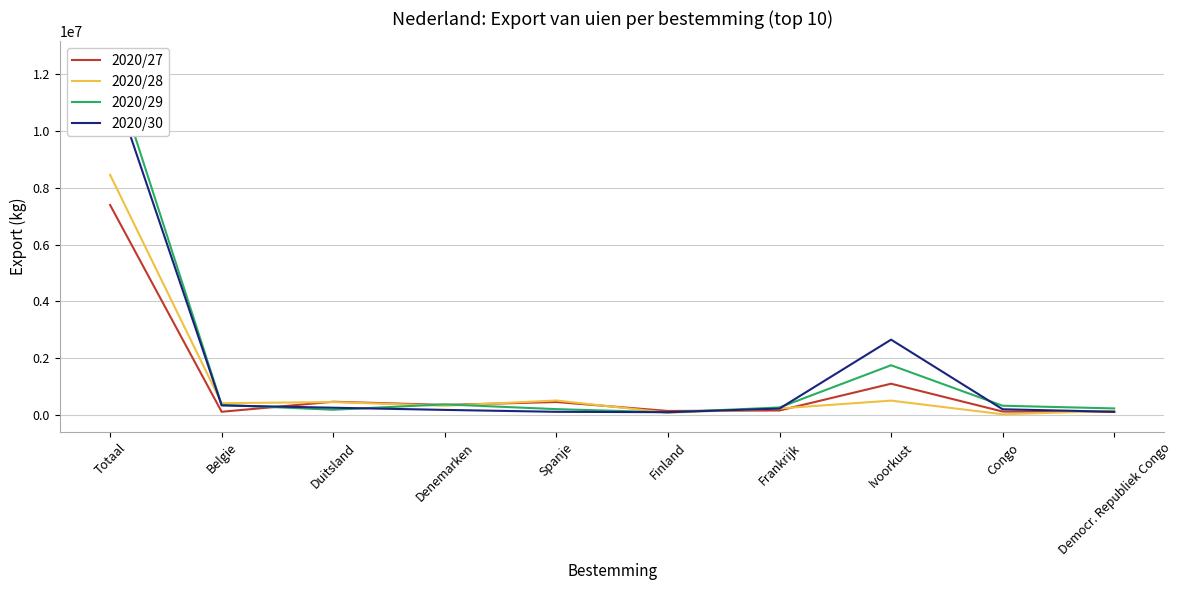

At which label does 2020/30 first exceed 227213?

Totaal